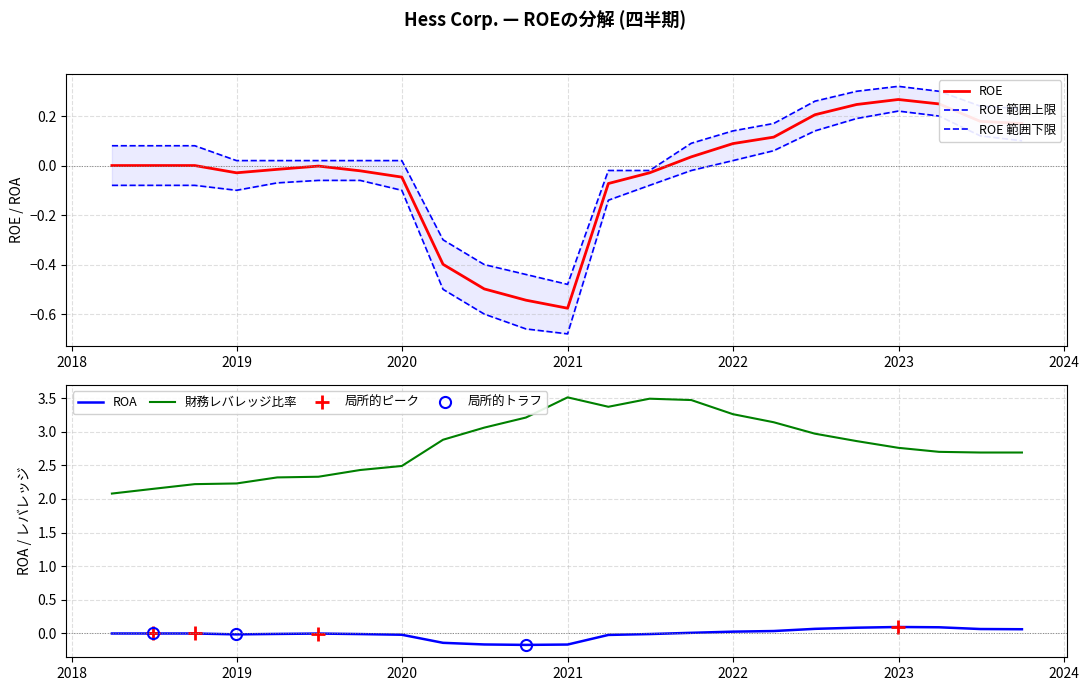

Which series has the largest range (max minus min)?

財務レバレッジ比率